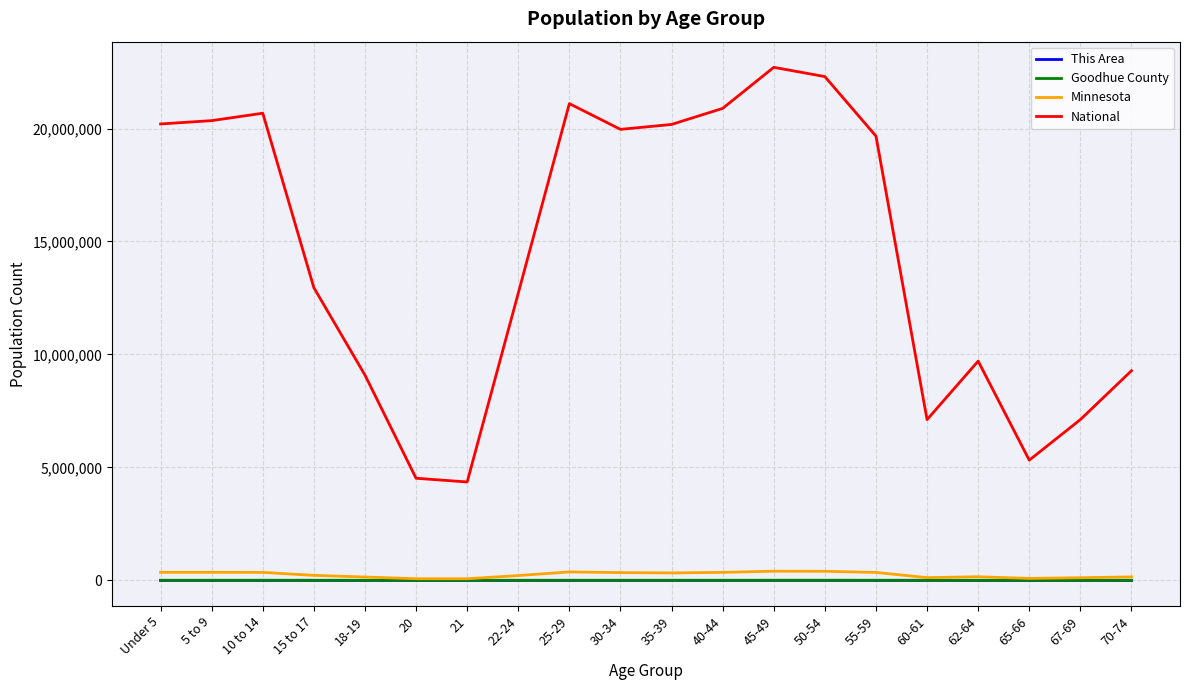

What is the sum of the National values at 15 to 17 and Under 5?

33155616